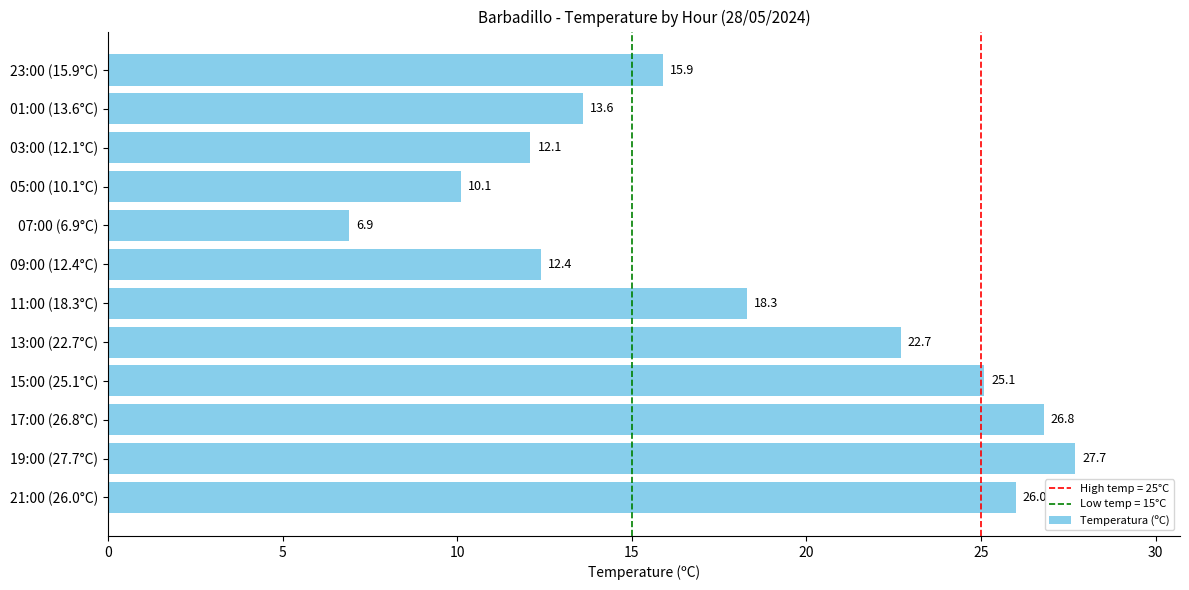

List the labels in order of value, largest first.

19:00 (27.7°C), 17:00 (26.8°C), 21:00 (26.0°C), 15:00 (25.1°C), 13:00 (22.7°C), 11:00 (18.3°C), 23:00 (15.9°C), 01:00 (13.6°C), 09:00 (12.4°C), 03:00 (12.1°C), 05:00 (10.1°C), 07:00 (6.9°C)